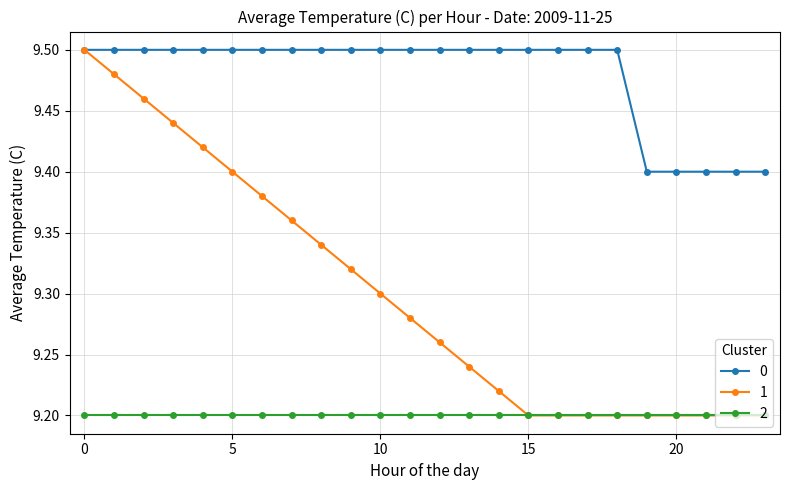

What are all the series names shown in the legend?

0, 1, 2